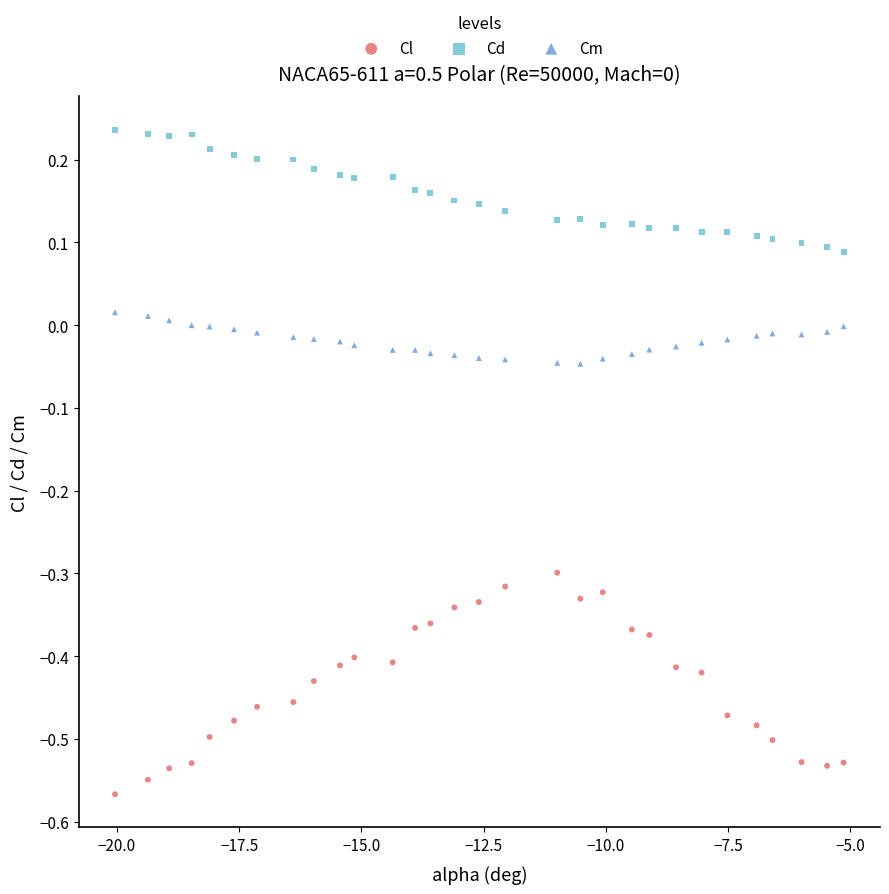

Across all data points, what is the range of X values (max minus min)?

14.9